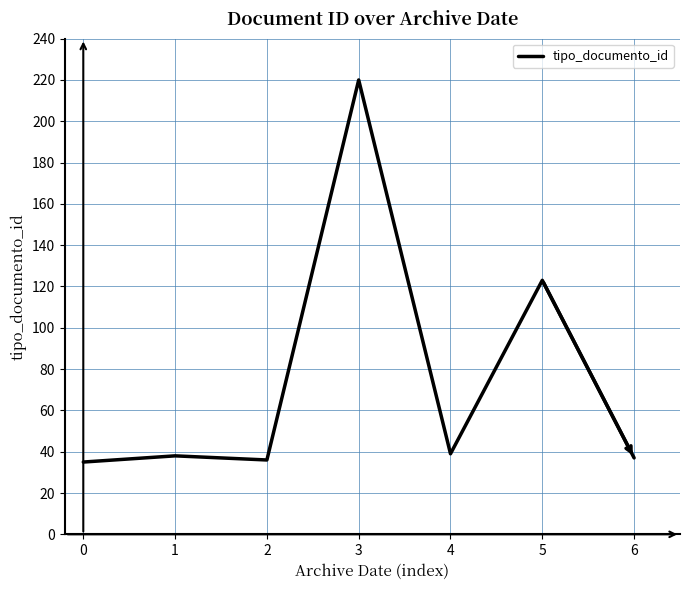

Does the chart display data point markers on the line(s)?

No